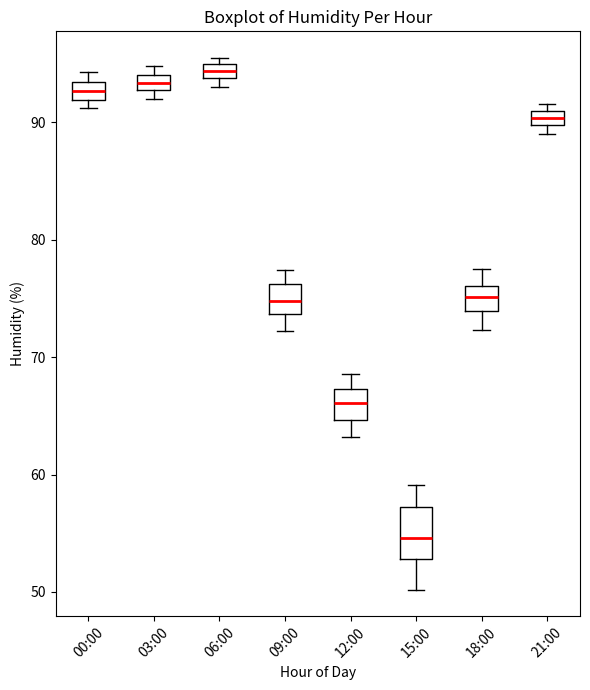

Where is the upper edge of the box for 00:00 on the y-axis? The values are not printed on the chart, so give them approximately, as read against the axis.

93